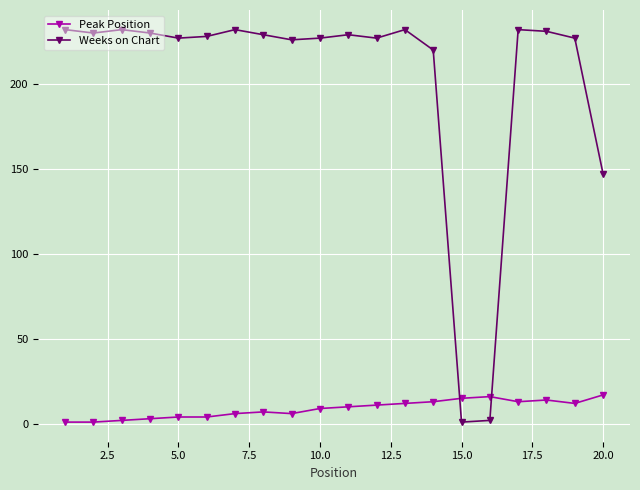

What is the value of the Weeks on Chart point at the 6th from the left?

228